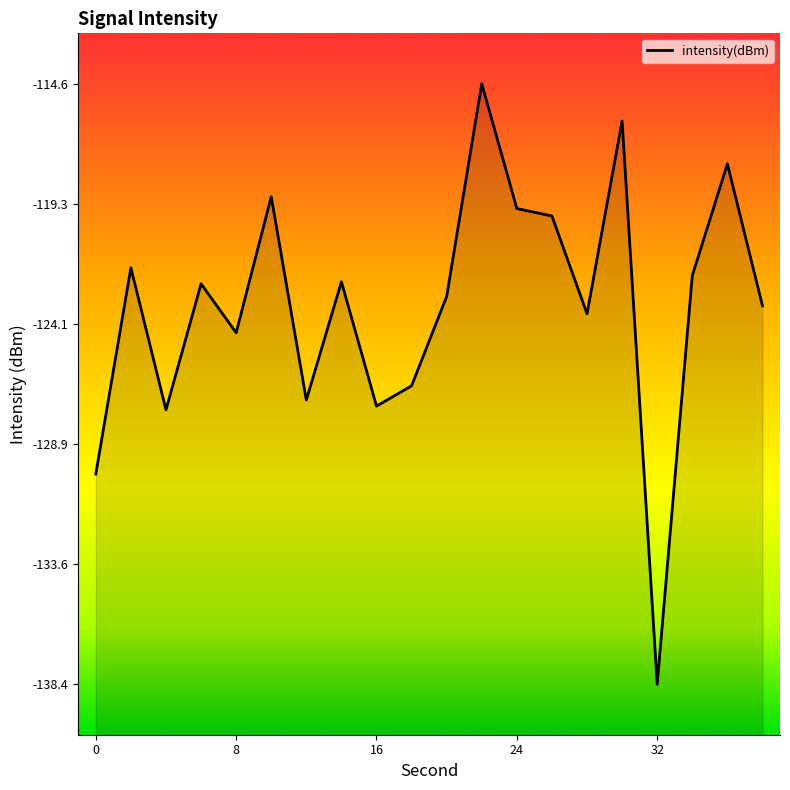

What is the greatest value displayed?

-114.6